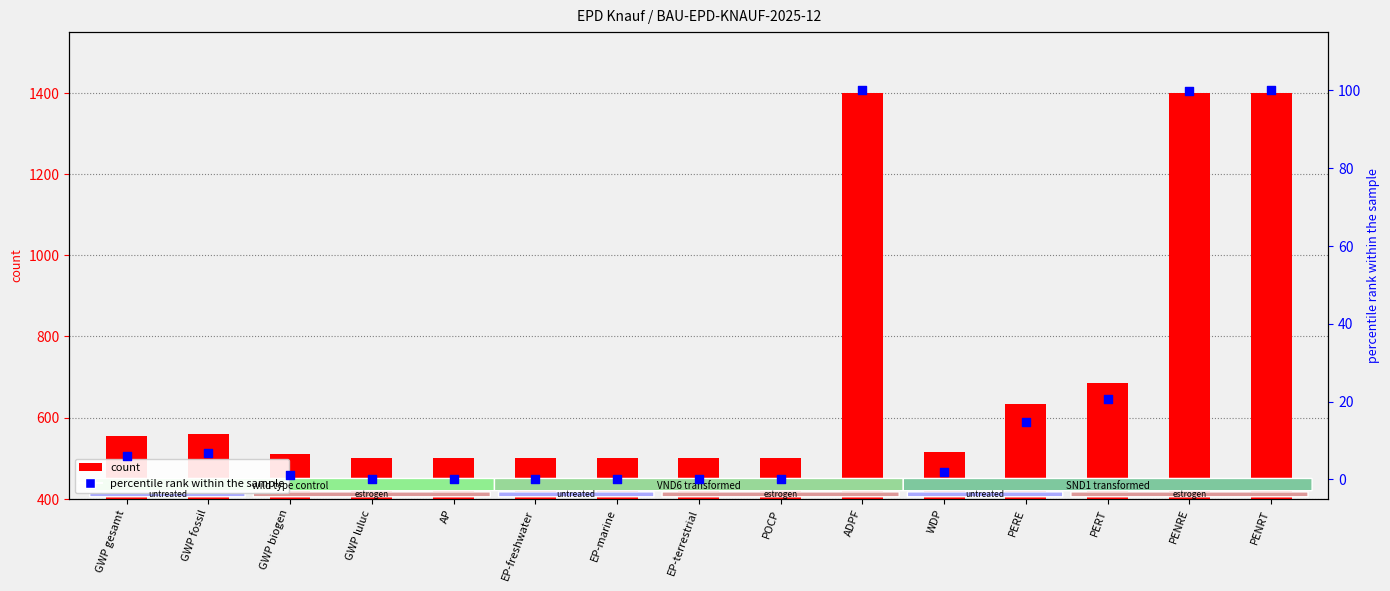

Which series has the largest total across all categories?

count